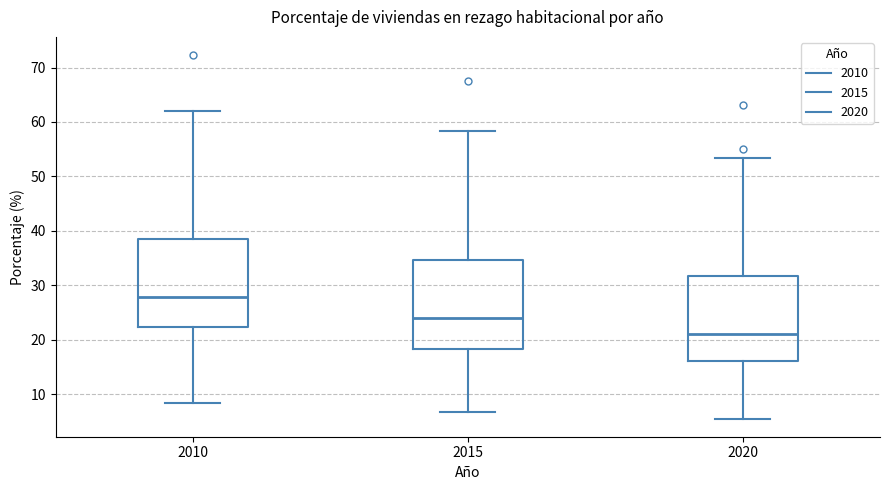

Where is the lower edge of the box at x = 2020 on the y-axis? The values are not printed on the chart, so give them approximately, as read against the axis.

16